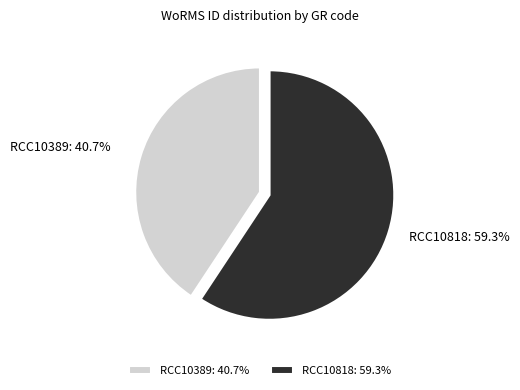

True or false: RCC10389 accounts for 46% of the total.

False